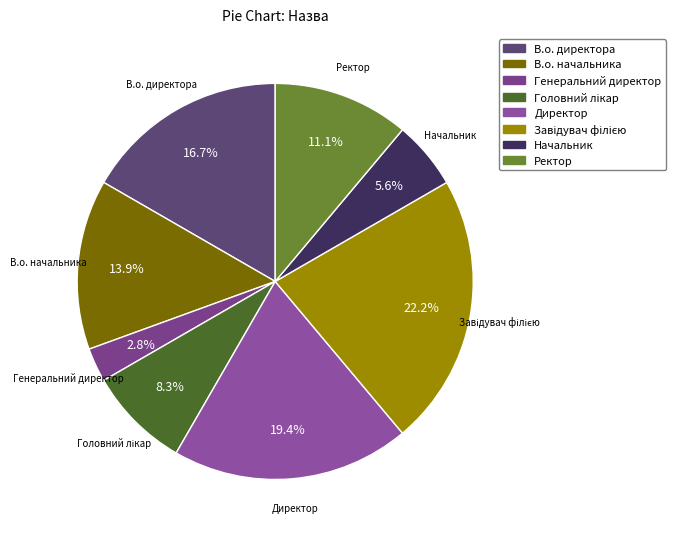

To the nearest percent, what percentage of the pie is Начальник?

6%